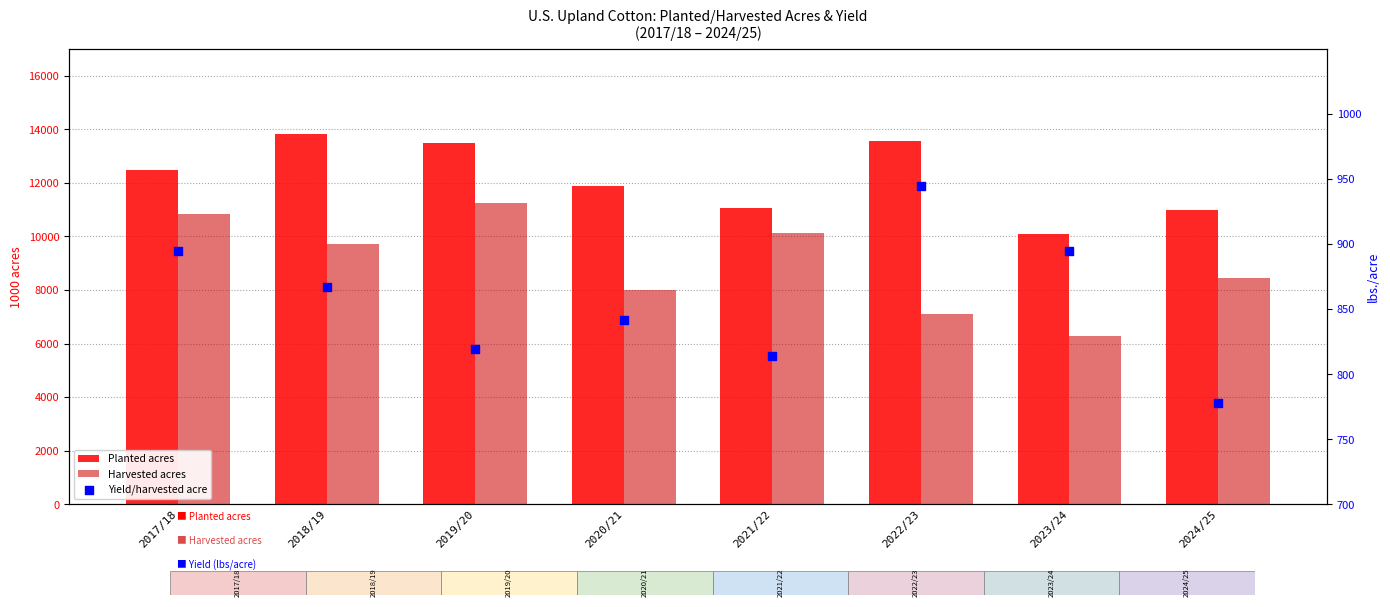

Which series has the largest total across all categories?

Planted acres